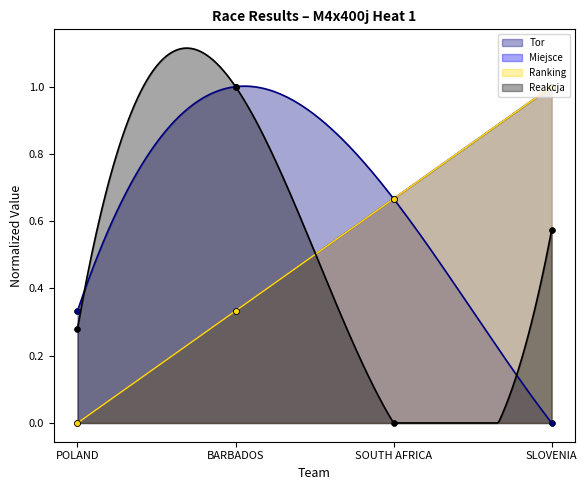

At how many categories does at least one series exceed 0?

4